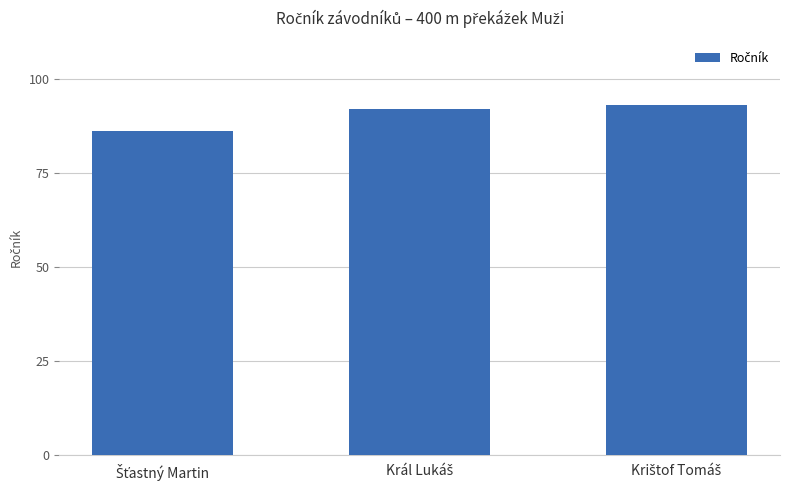

Count the number of categories in the chart.

3